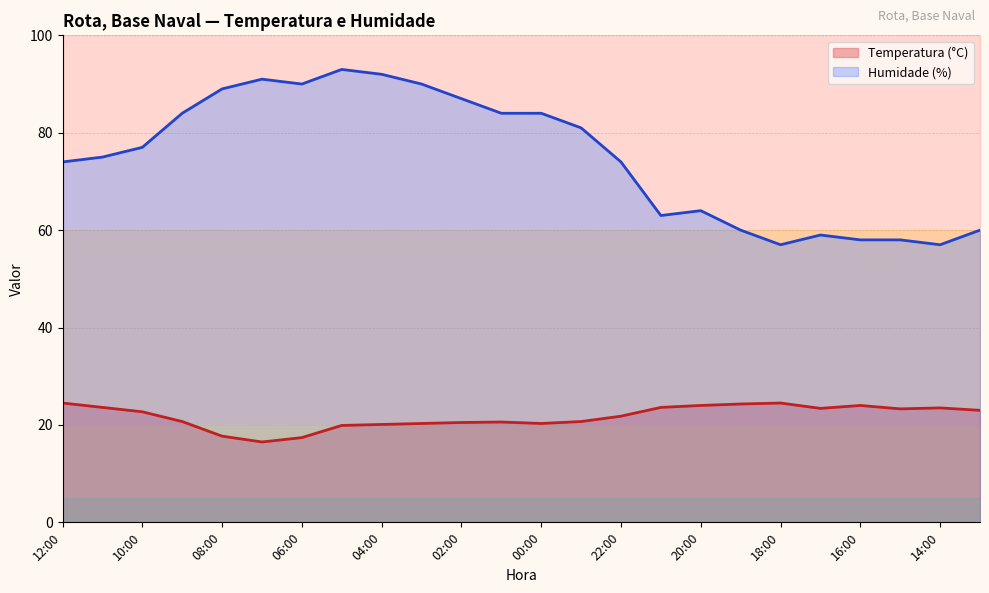

Reading left to right, extract all data points from this chart.

Temperatura (°C): 24.5	23.6	22.7	20.7	17.7	16.5	17.4	19.9	20.1	20.3	20.5	20.6	20.3	20.7	21.8	23.6	24.0	24.3	24.5	23.4	24.0	23.3	23.5	23.0
Humidade (%): 74.0	75.0	77.0	84.0	89.0	91.0	90.0	93.0	92.0	90.0	87.0	84.0	84.0	81.0	74.0	63.0	64.0	60.0	57.0	59.0	58.0	58.0	57.0	60.0